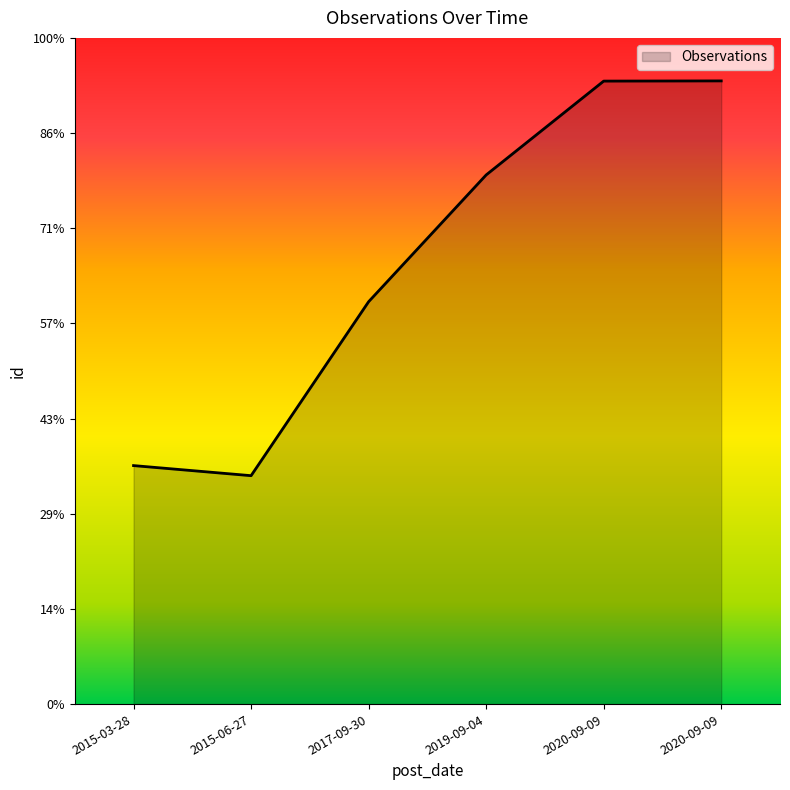

Is this an area chart (filled region under the line)?

Yes